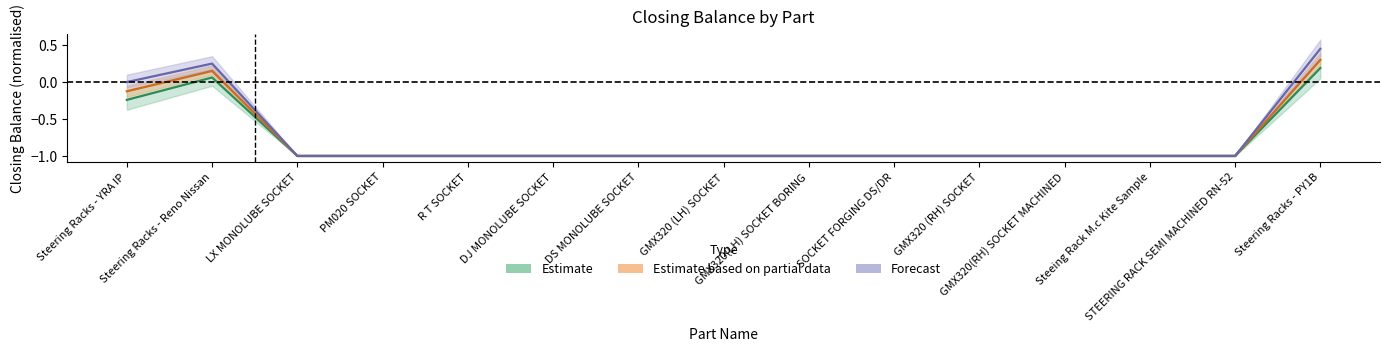

At which label does Forecast reach its minimum?

LX MONOLUBE SOCKET